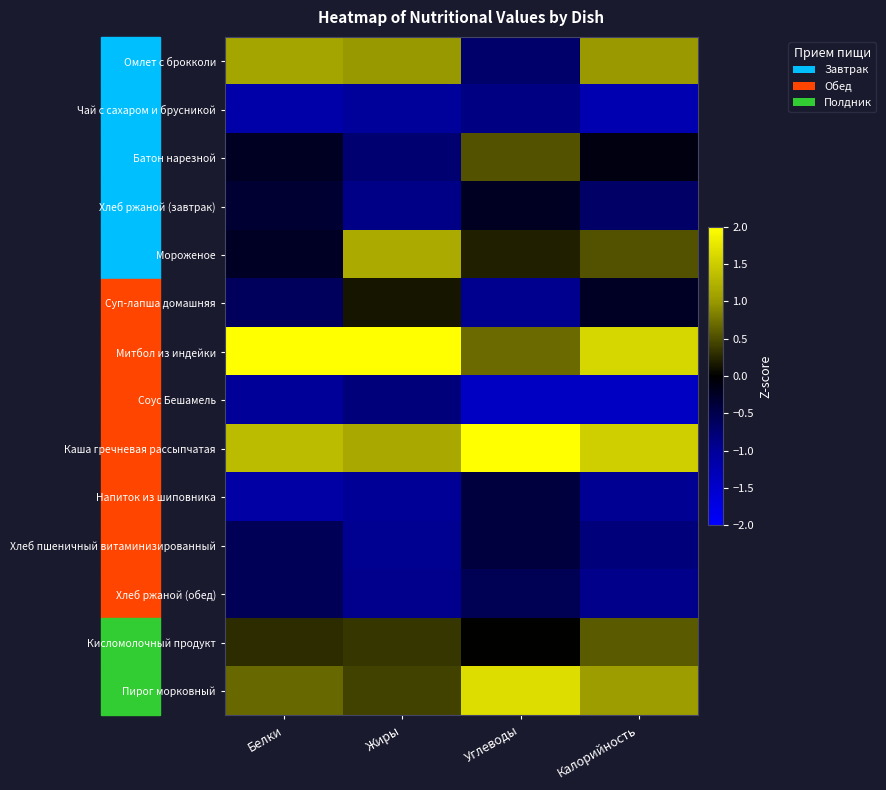

Which series has the largest total across all categories?

Митбол из индейки